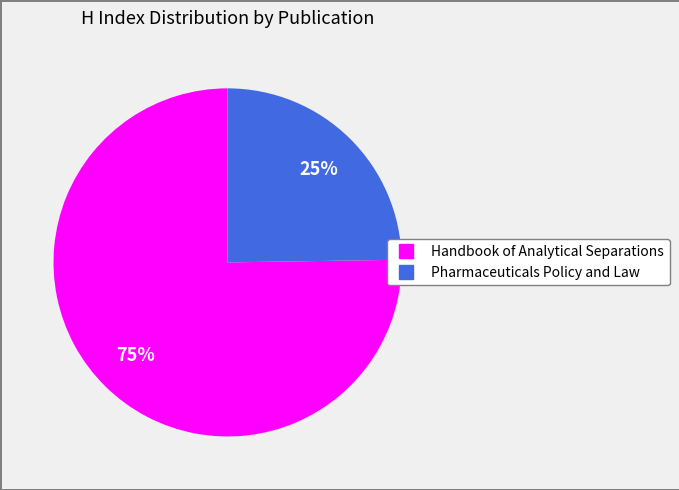

What is the largest slice in the pie chart?

Handbook of Analytical Separations